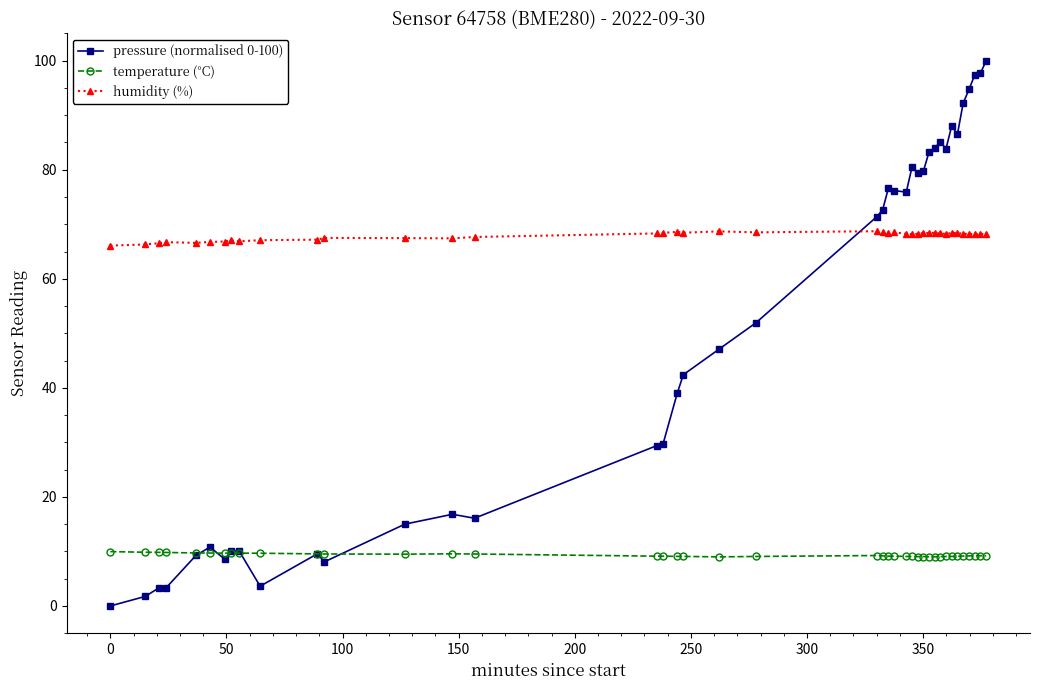

Which series has the largest range (max minus min)?

pressure (normalised 0-100)